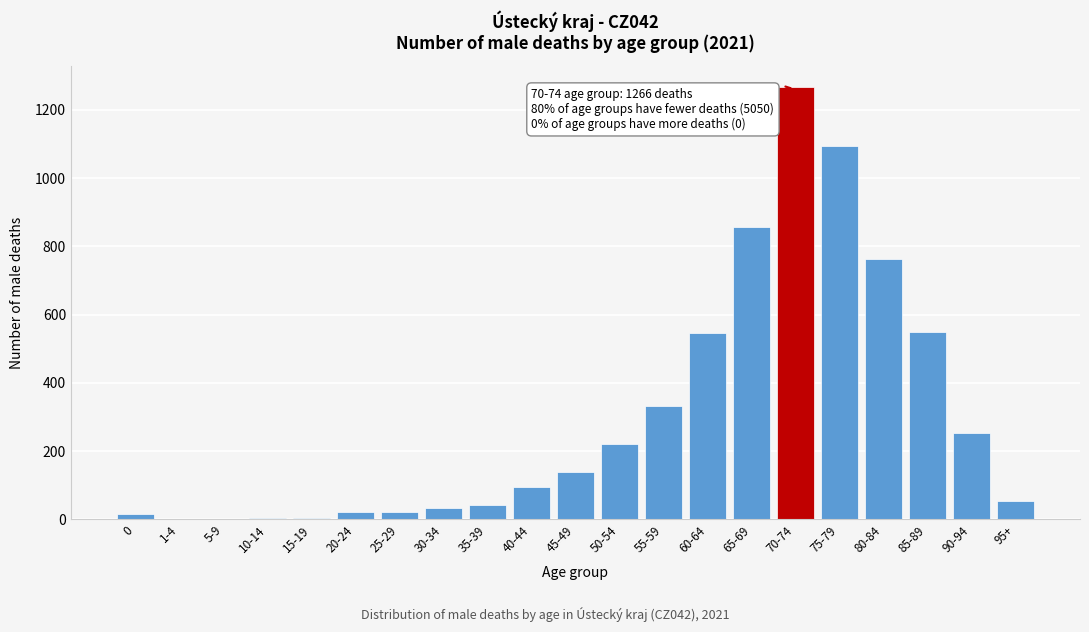

What is the sum of all values?

6316